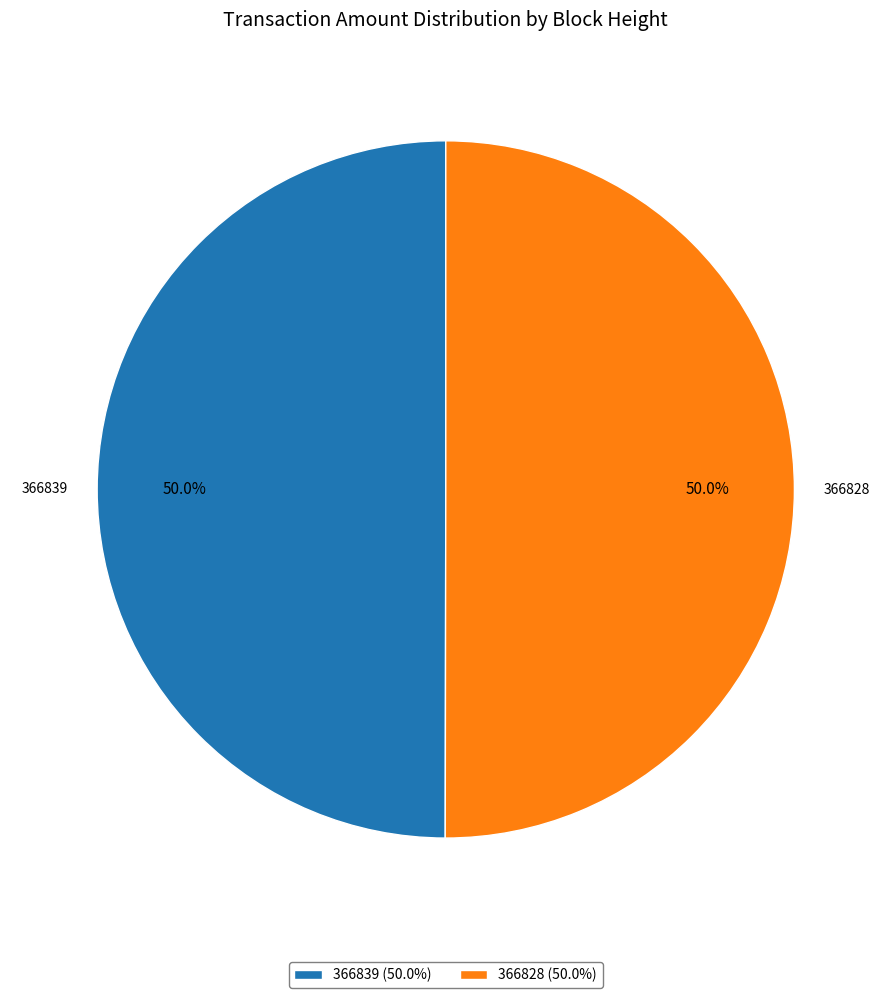

What portion of the pie excludes 366839 (50.0%)?

50.0%